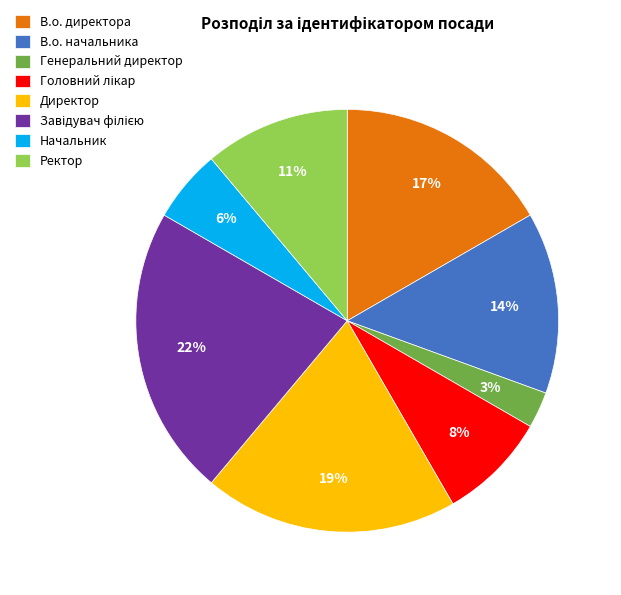

To the nearest percent, what percentage of the pie is Ректор?

11%